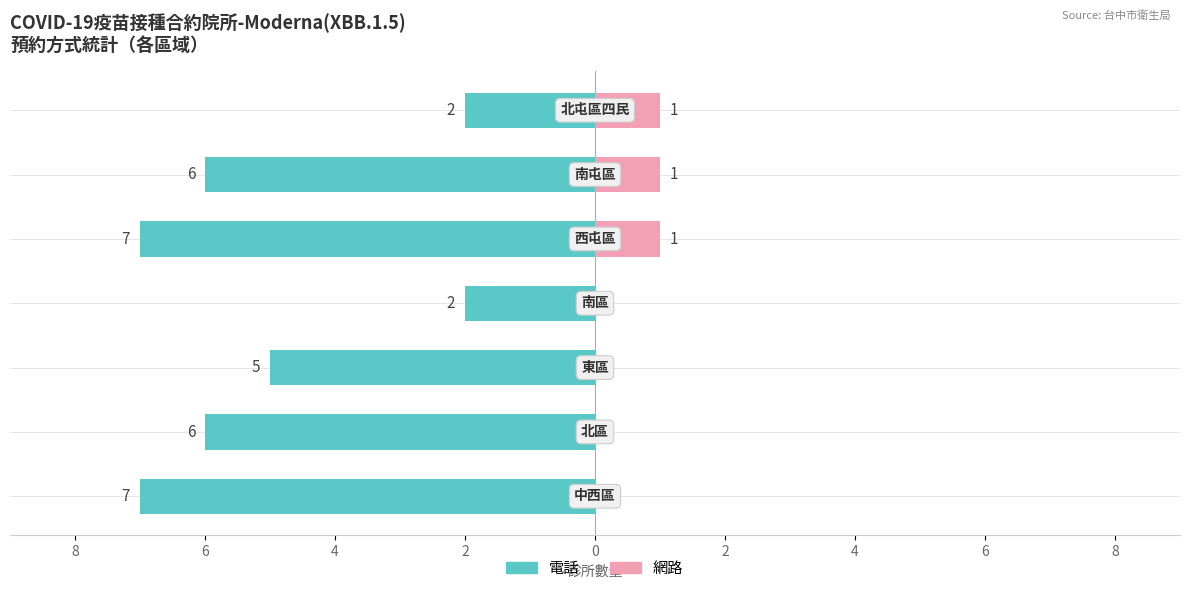

What is the difference between the highest and lowest values at 2?

2